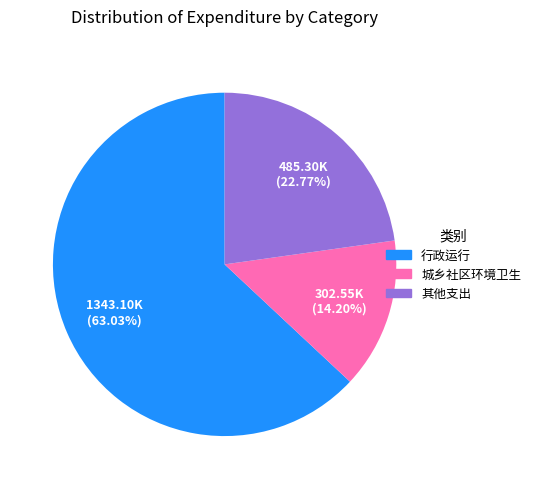

To the nearest percent, what is the average slice percentage?

33%